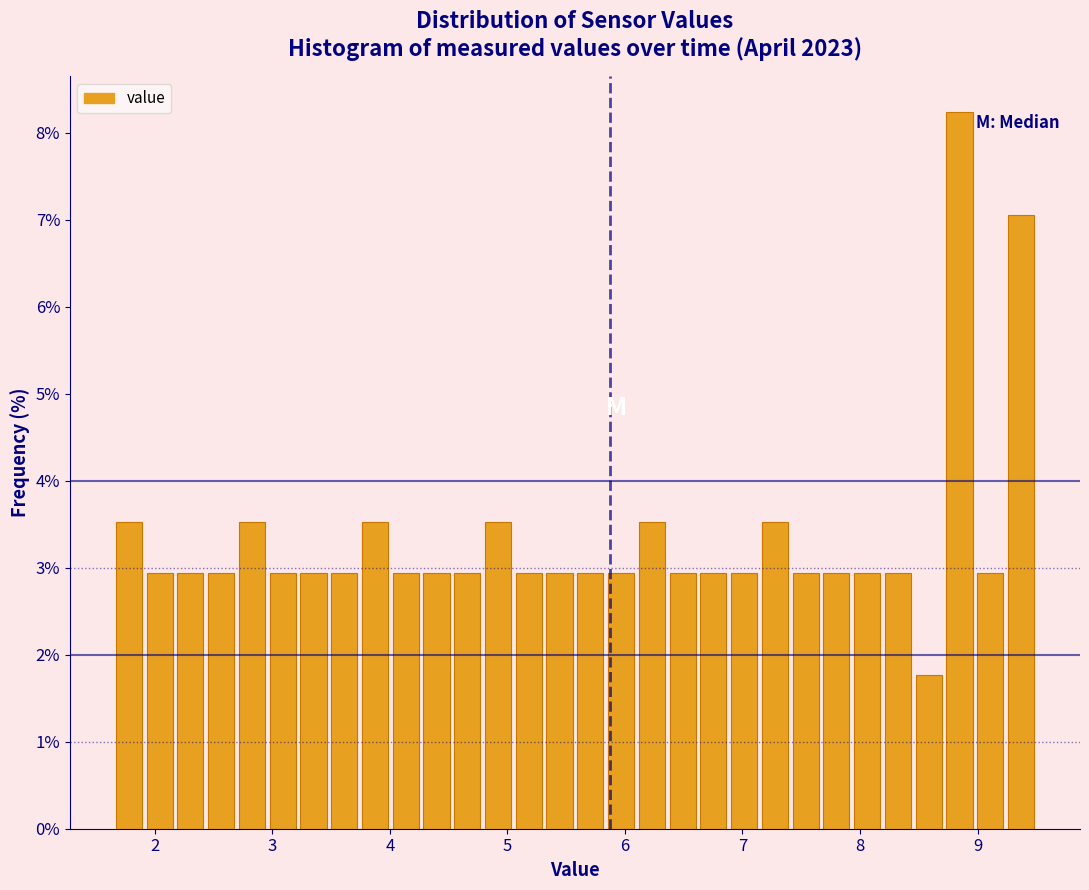

Read against the x-axis, roughly where is the centre of the tallest bar?

8.8